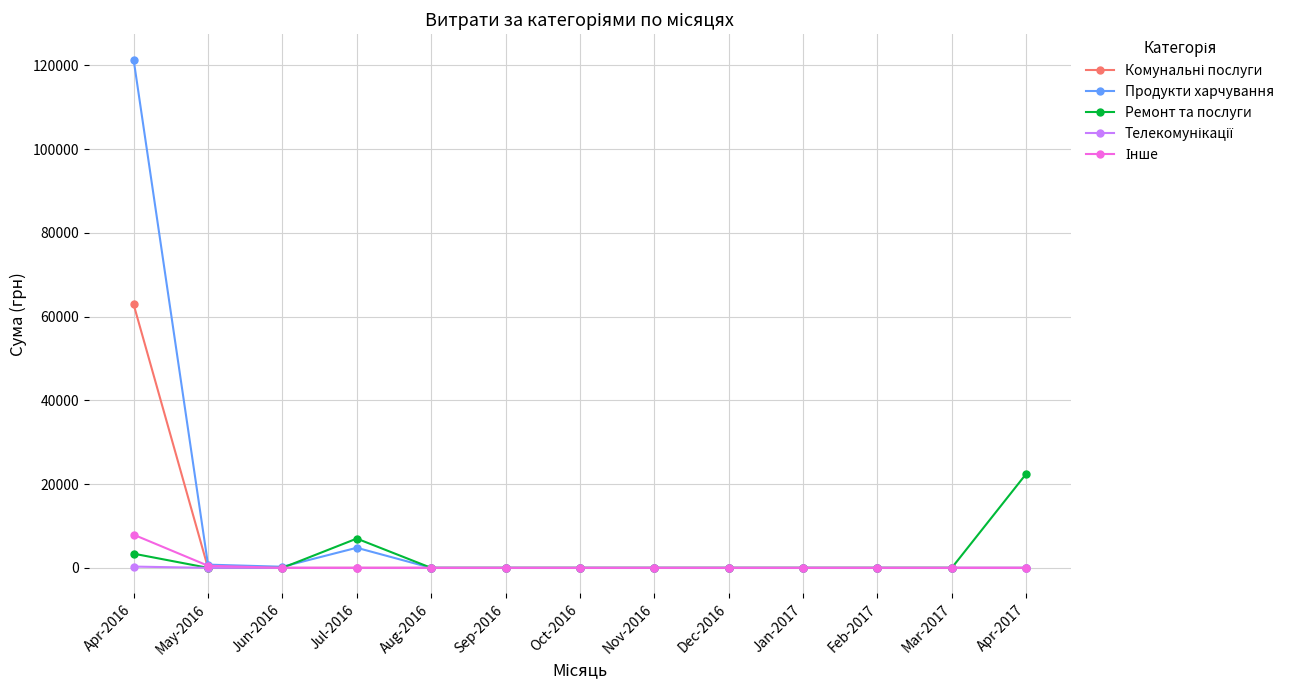

What is the maximum value shown in the chart?

121345.5